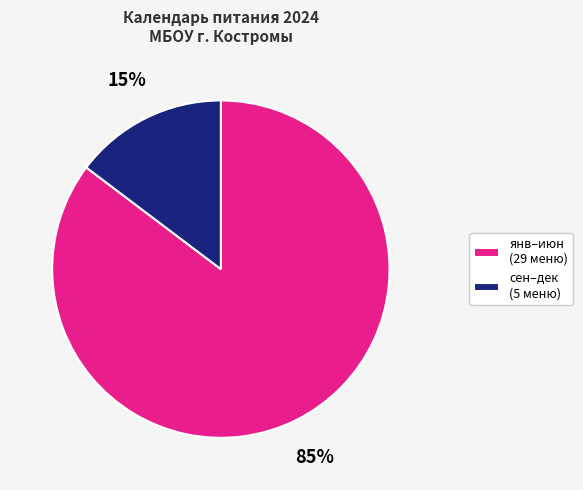

Rank the categories by value from highest to lowest.

янв–июн (29 меню), сен–дек (5 меню)